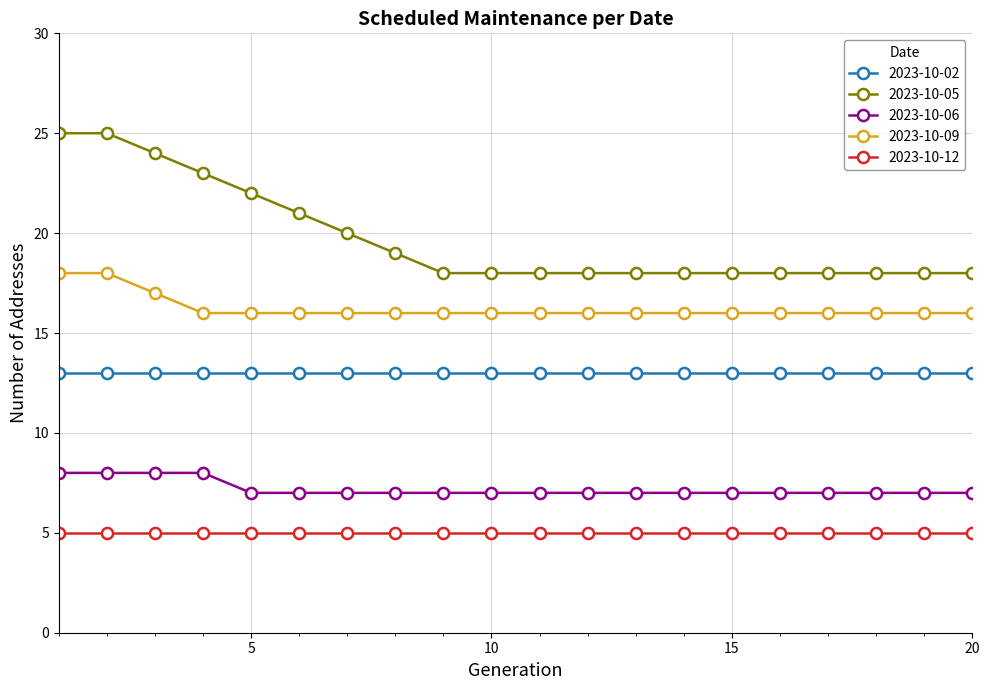

What is the sum of all 2023-10-09 values?

325